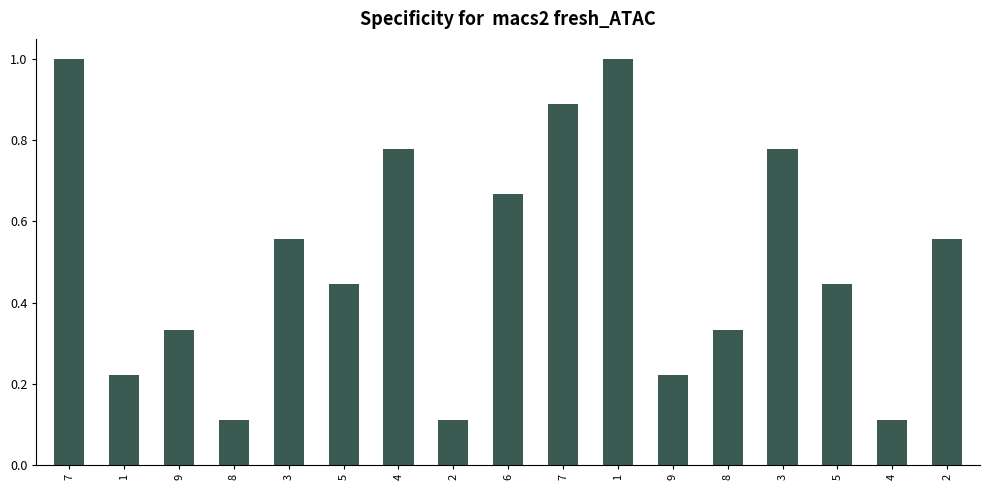

The value at 5 is 0.4. True or false?

True